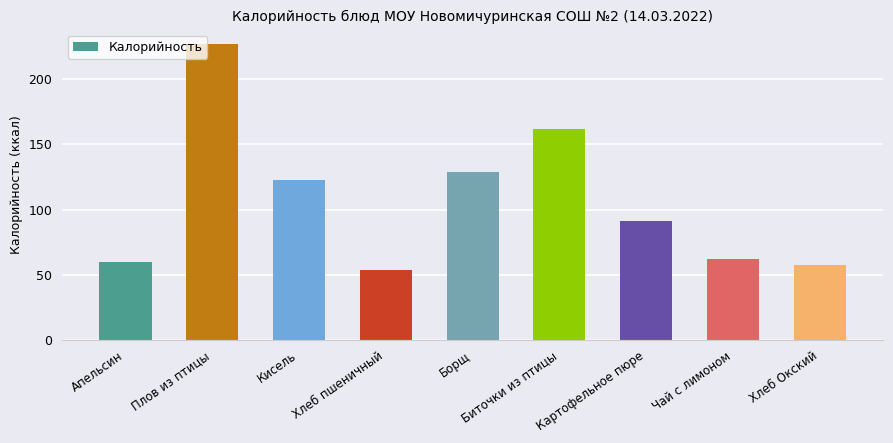

What is the change in value from Кисель to Хлеб Окский?

-65.6